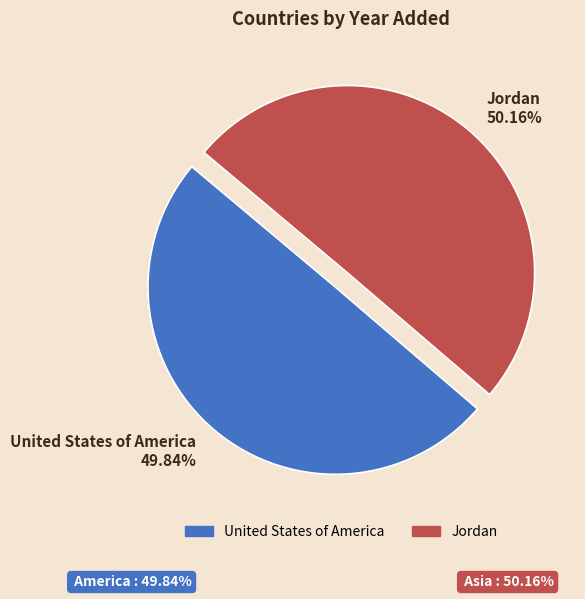

To the nearest percent, what portion does Jordan represent?

50%